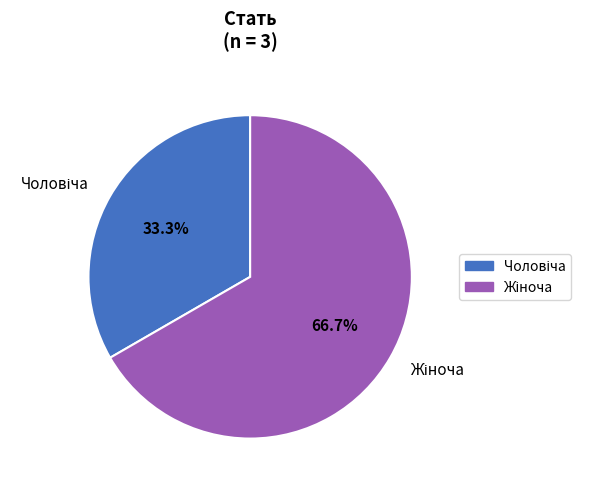

Does any single category account for the majority?

Yes